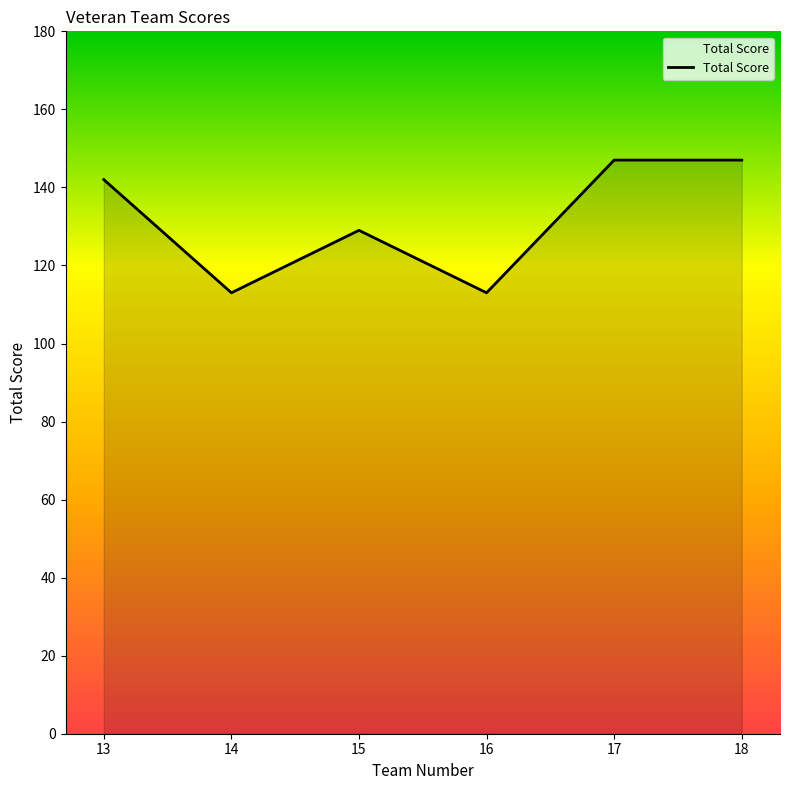

What is the smallest value displayed?

113